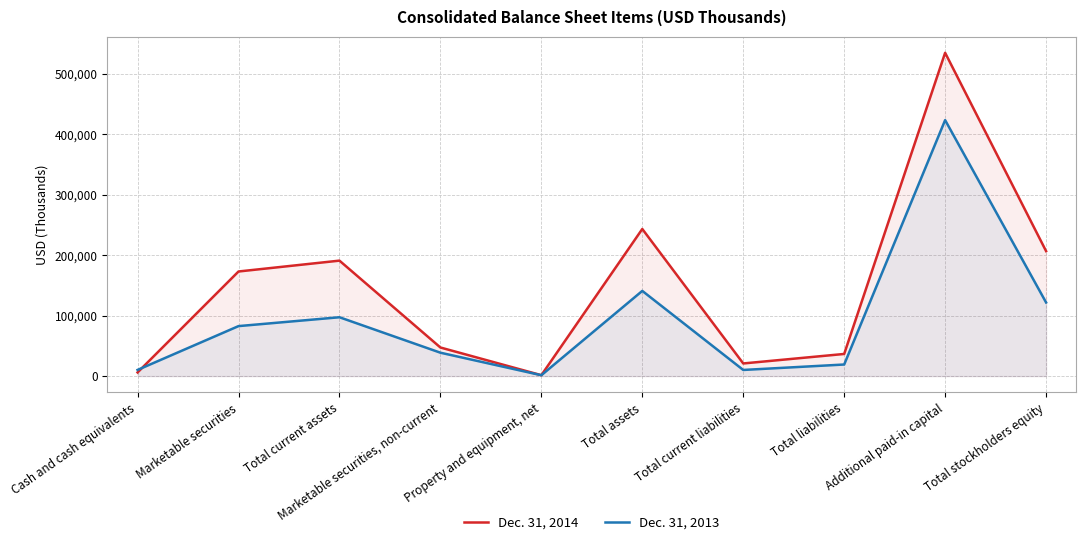

Which series has the widest spread of values?

Dec. 31, 2014